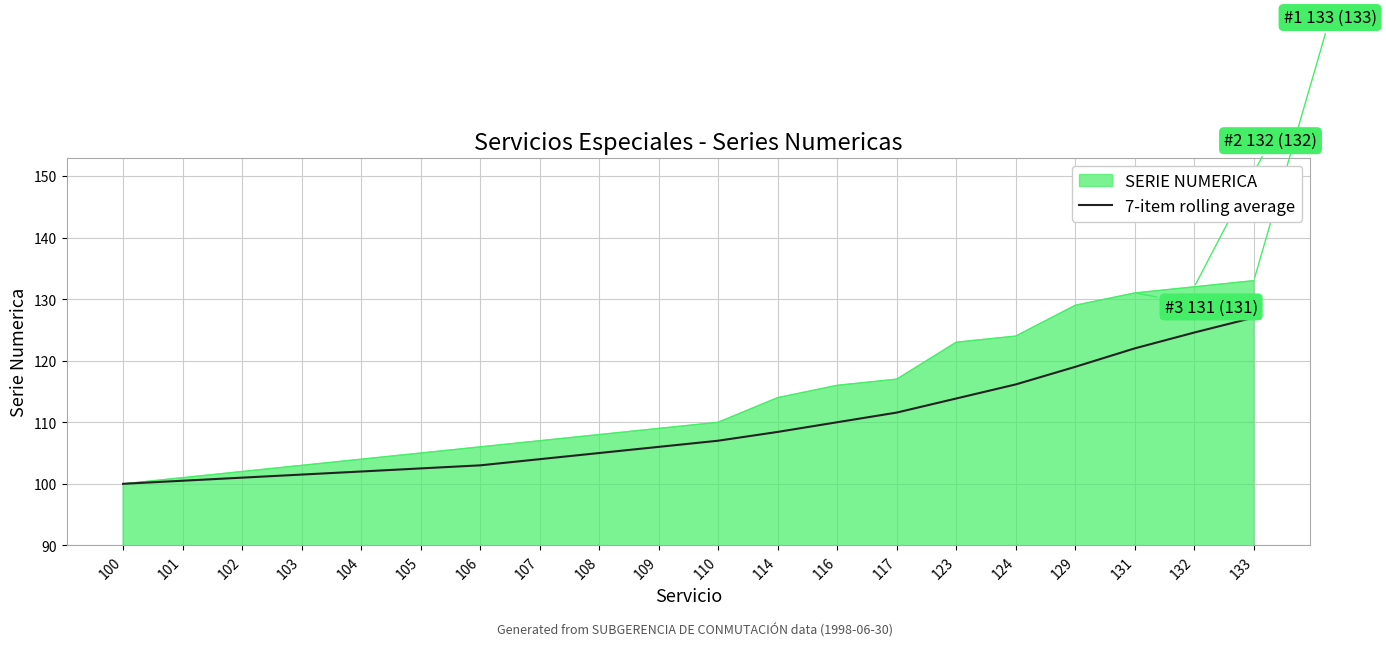

List the series in order of their overall mean, highest first.

SERIE NUMERICA, 7-item rolling average